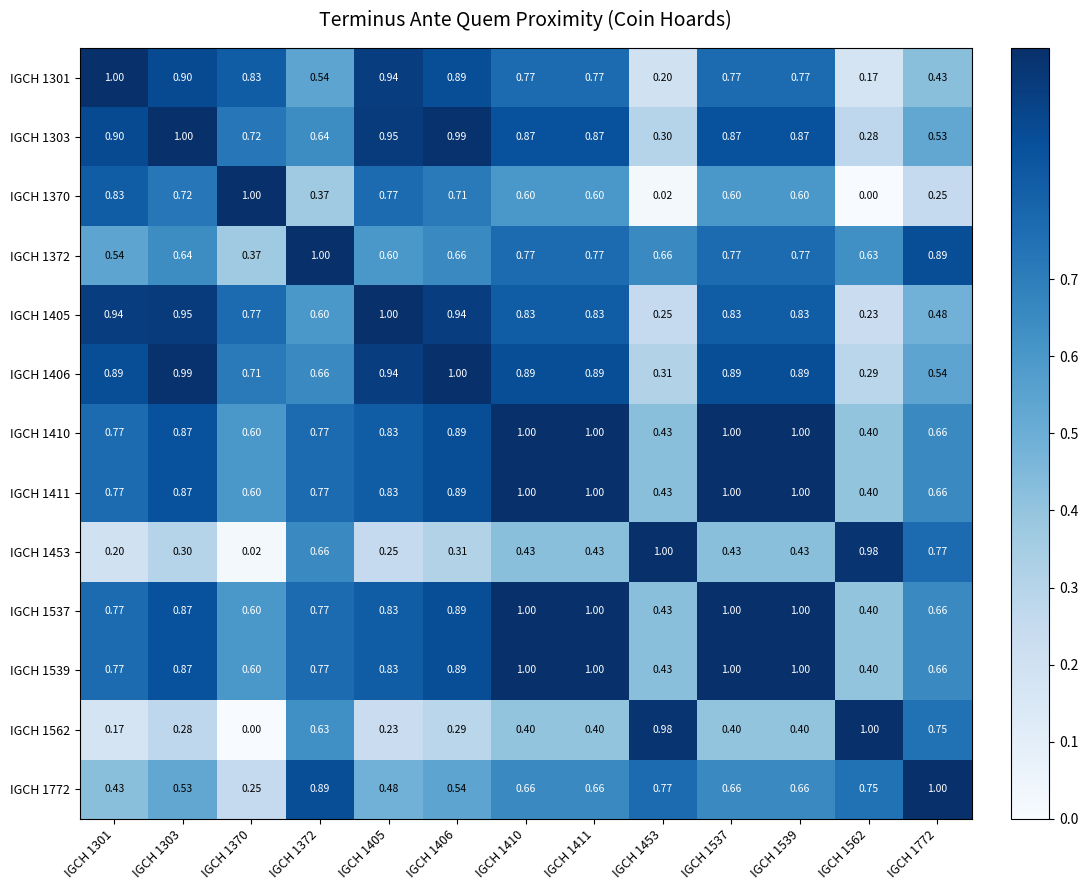

Is the value of IGCH 1772 at IGCH 1539 greater than the value of IGCH 1537 at IGCH 1406?

No